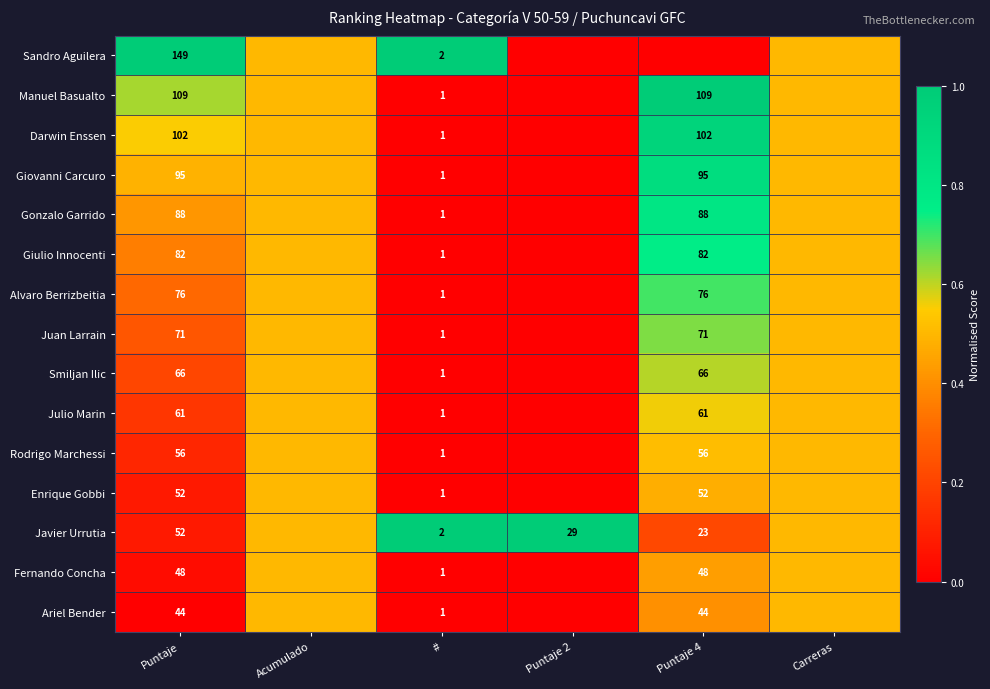

True or false: Gonzalo Garrido has a value of 138.5 at Puntaje 4.

False